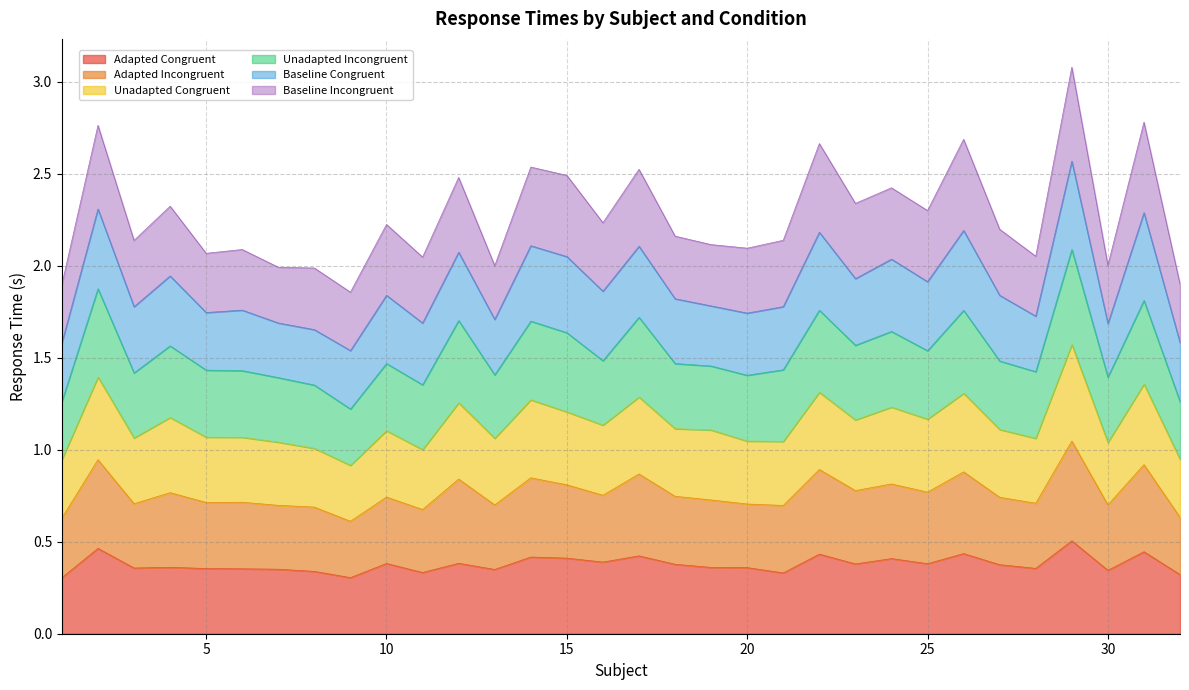

Between 9 and 28, which is larger?

28